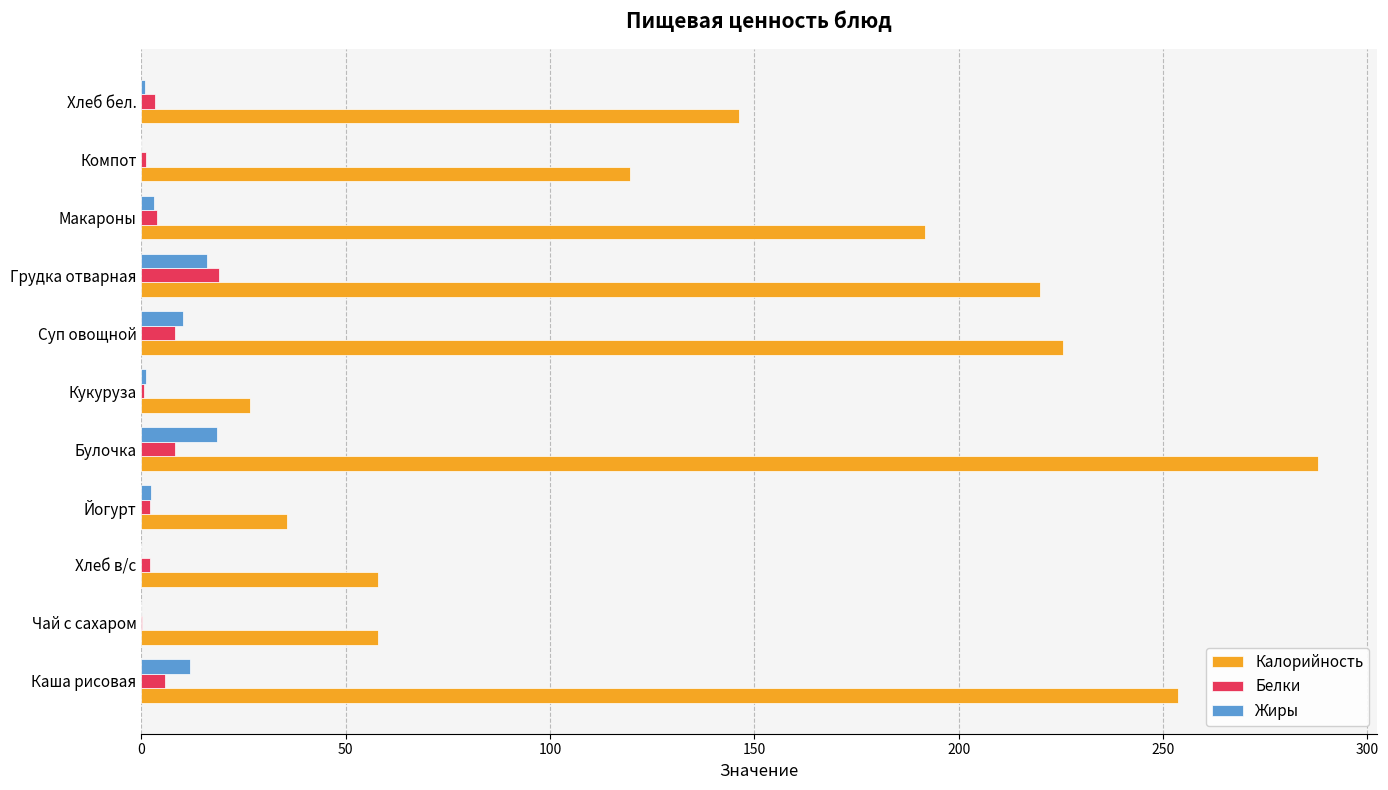

What is the highest value of the Калорийность series?

288.0